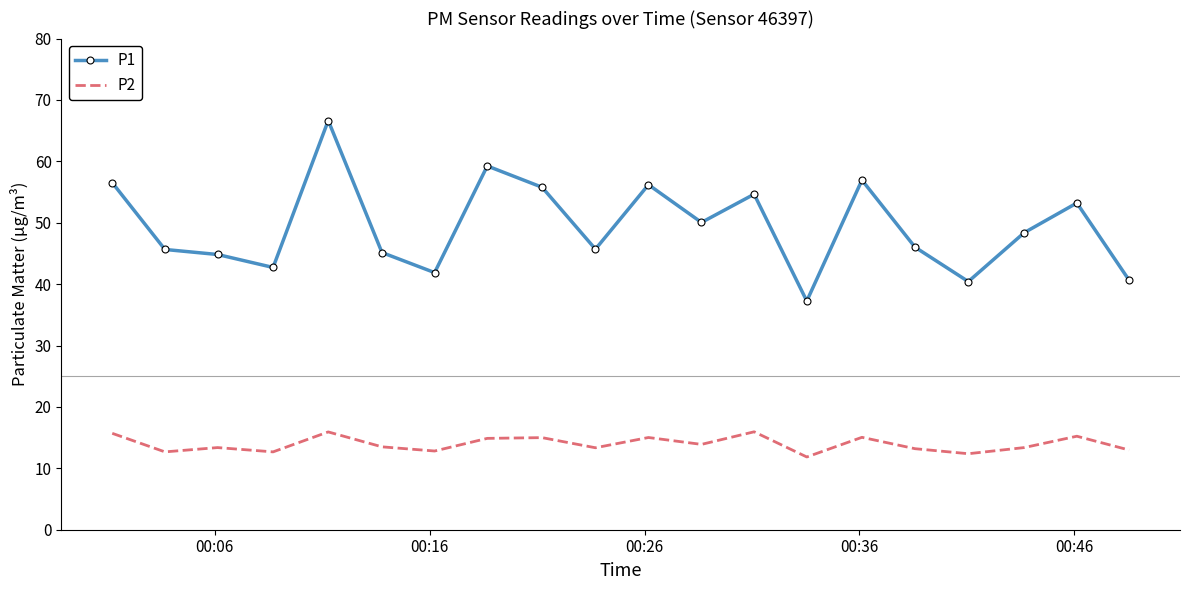

Rank the series by their maximum value, from highest to lowest.

P1, P2